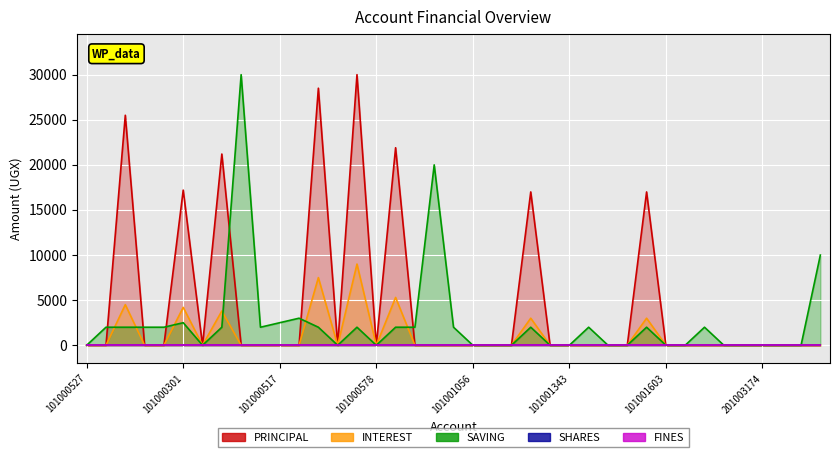

How many interior local valleys does the PRINCIPAL series have?

3